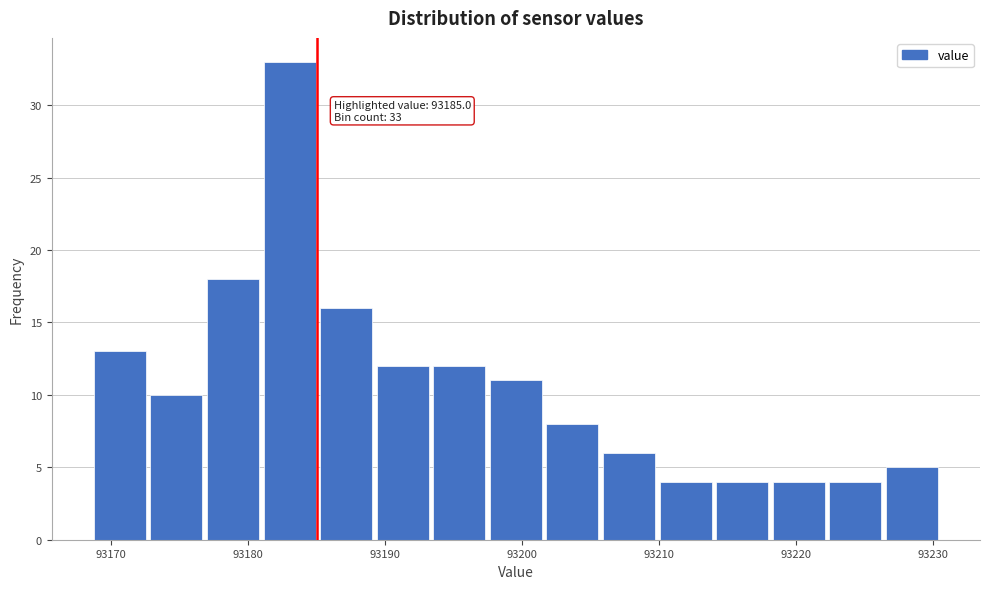

Which range on the x-axis has the tallest bar?

93181 to 93185